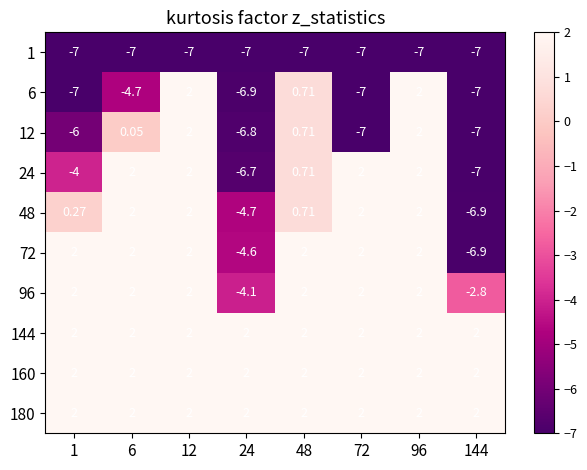

How many series are shown in this chart?

10